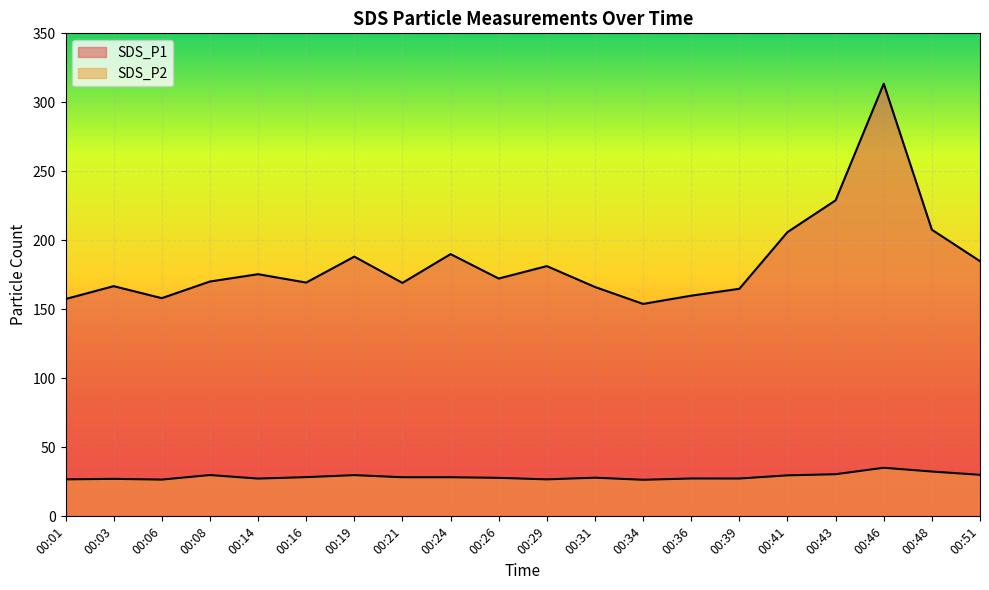

Between 00:01 and 00:46, which is larger?

00:46